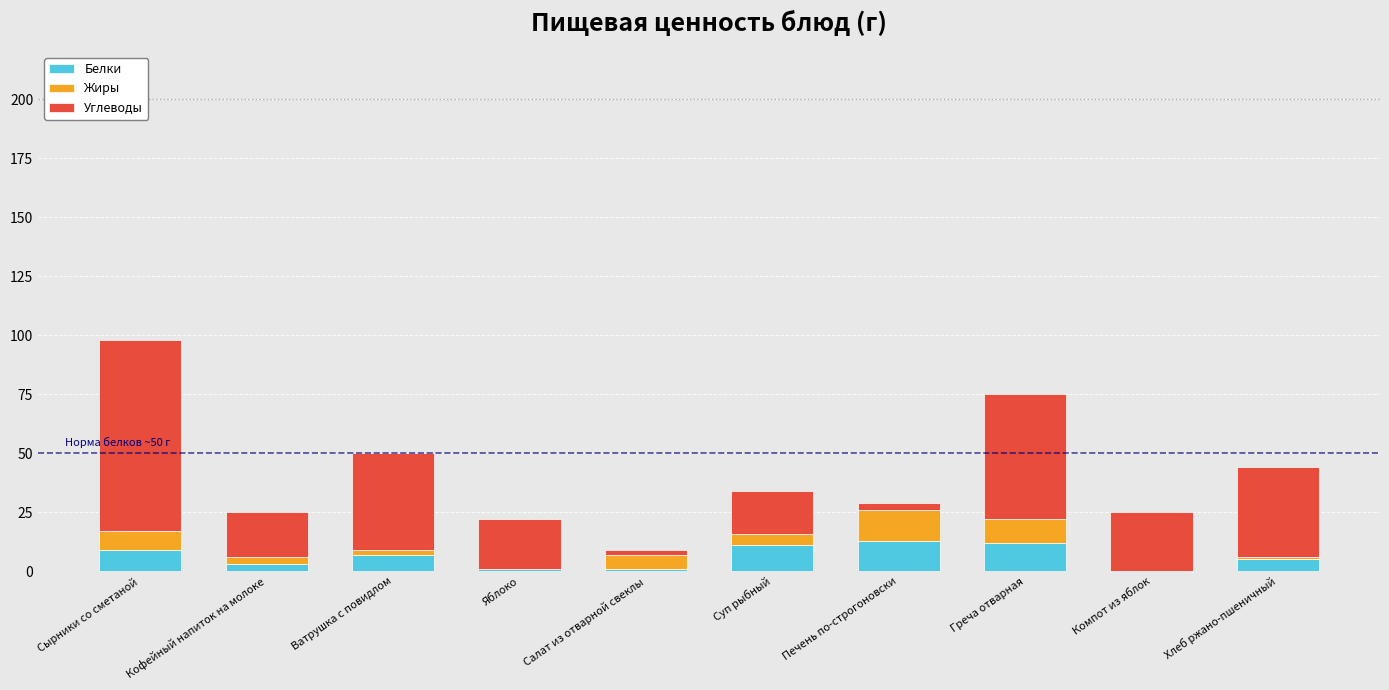

What is the maximum value for Белки?

13